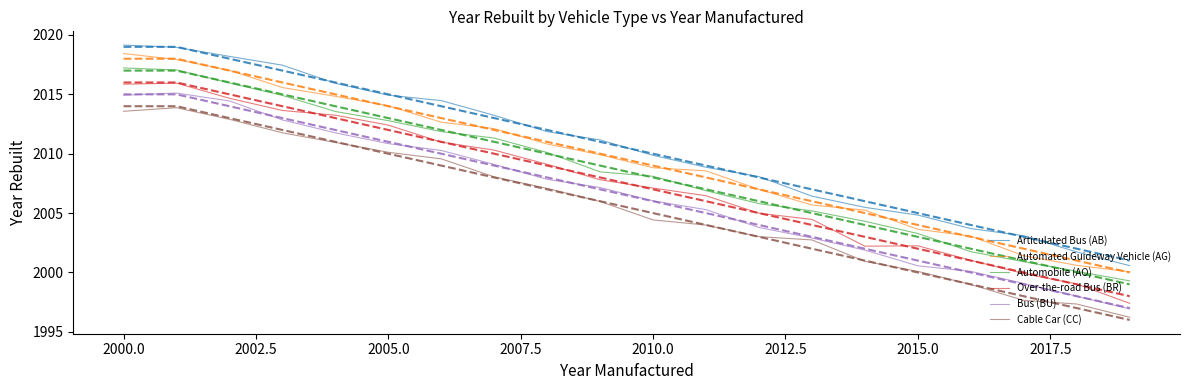

Which series has the largest total across all categories?

Articulated Bus (AB)